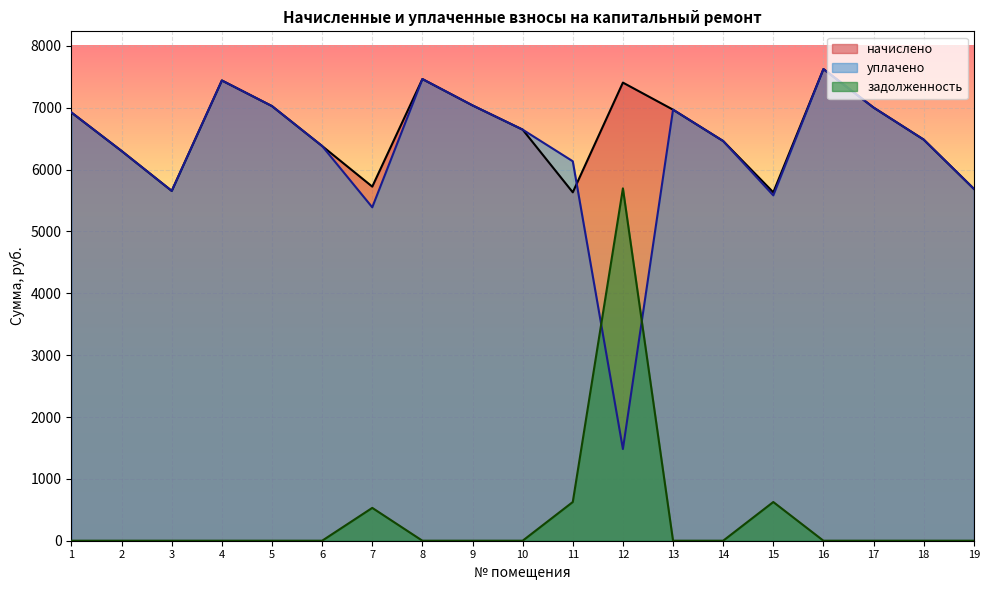

After their last crossing, which series has the higher values: уплачено or начислено?

начислено